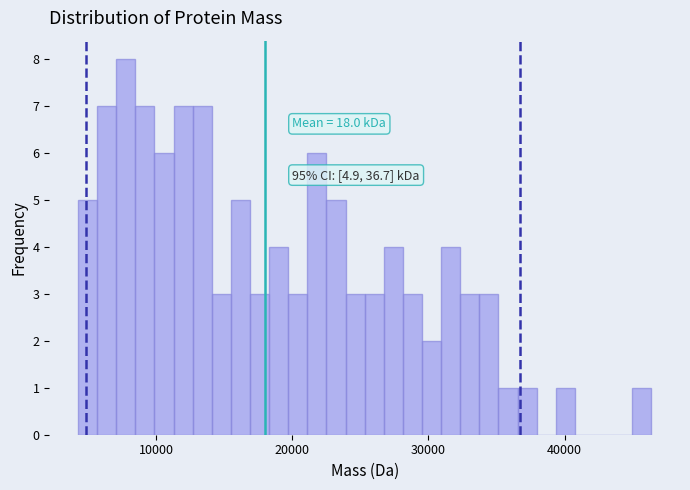

Read against the x-axis, roughly where is the centre of the tallest bar?

8000